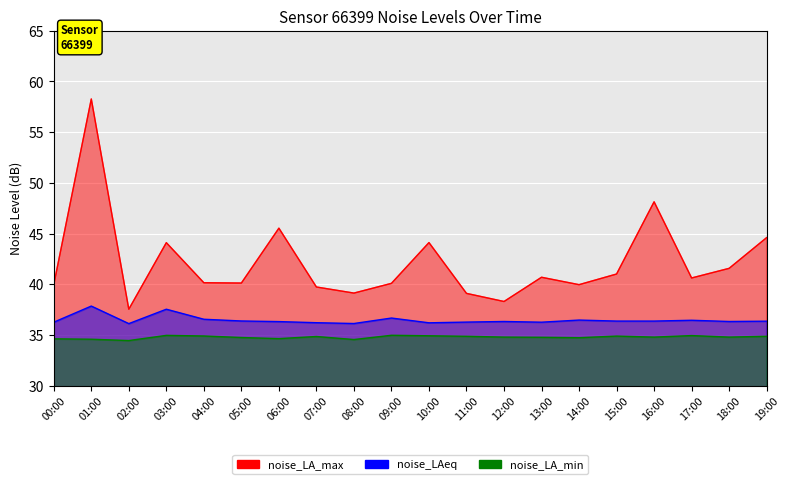

True or false: noise_LA_min has a value of 34.9 at 11:00.

True